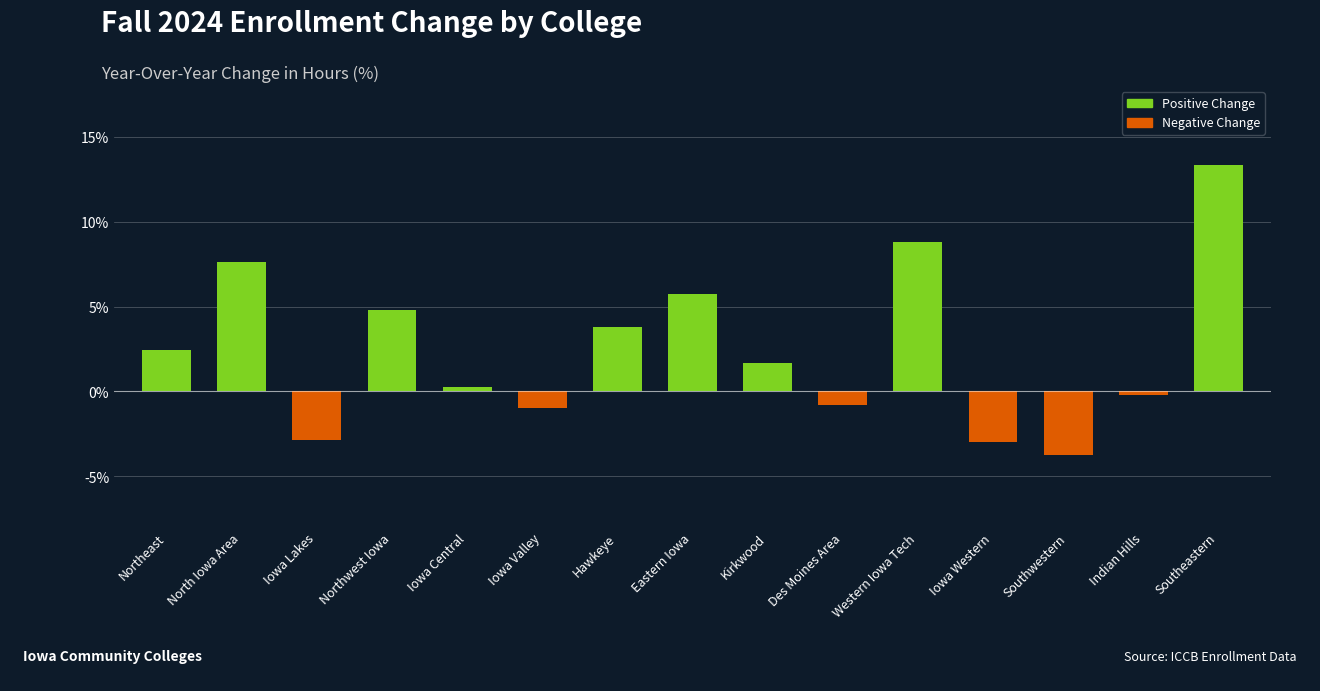

What is the change in value from North Iowa Area to Eastern Iowa?

-1.9